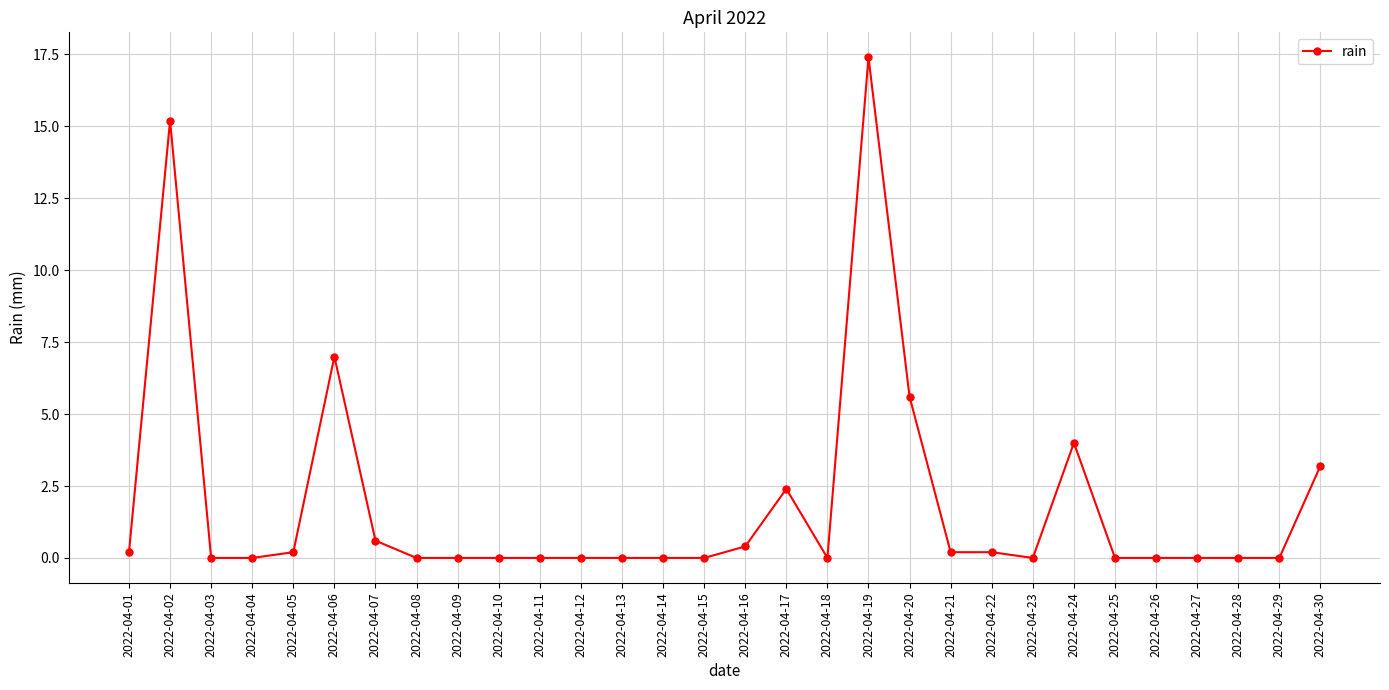

What is the maximum value shown in the chart?

17.4